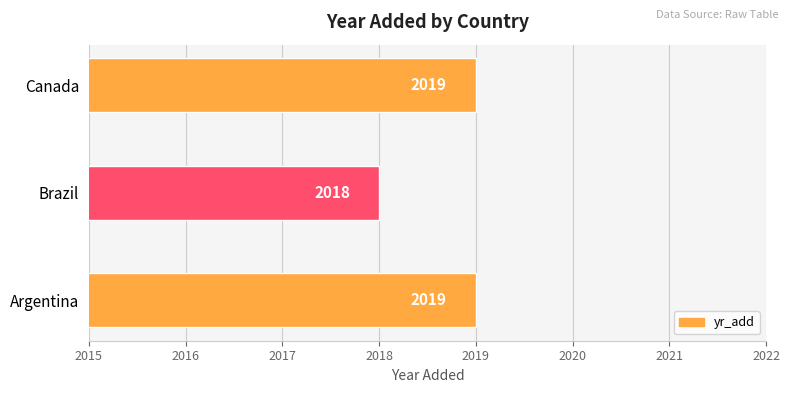

At which category does the chart reach its minimum across all series?

Brazil